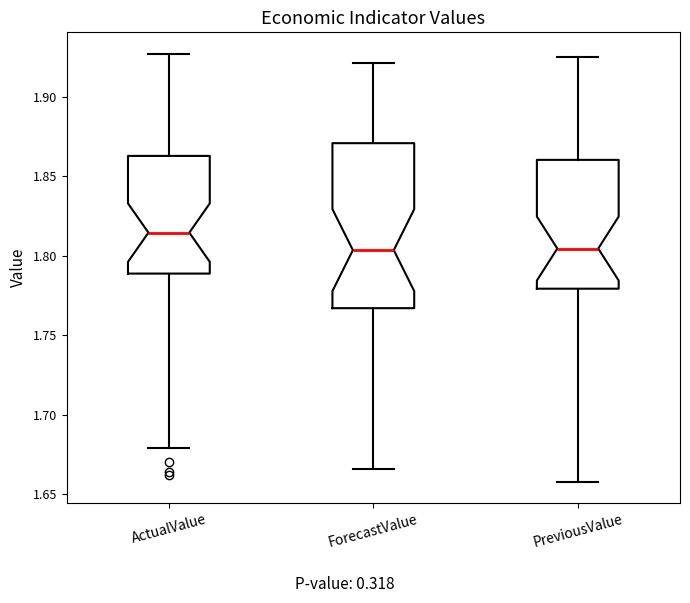

Reading left to right, transcribe this box plot: for each box, give where its median line is, the range the box spans, and where its two whiskers end, as read against the y-axis. The values are not printed on the chart, so give them approximately, as read against the axis.

ActualValue: median 1.815, box 1.790 to 1.865, whiskers 1.680 to 1.925
ForecastValue: median 1.805, box 1.765 to 1.870, whiskers 1.665 to 1.920
PreviousValue: median 1.805, box 1.780 to 1.860, whiskers 1.660 to 1.925